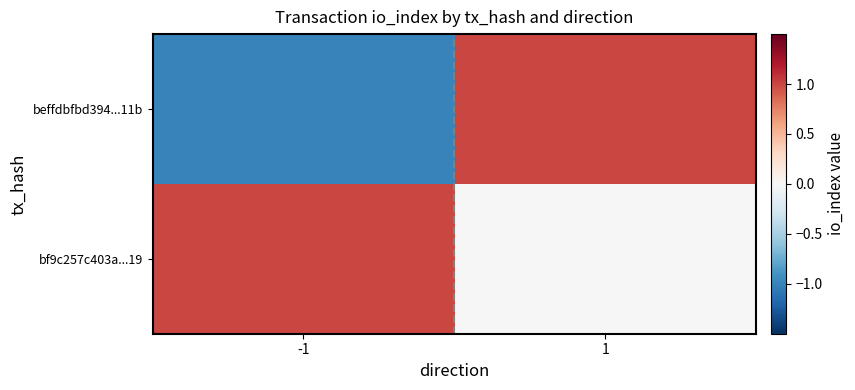

Reading left to right, transcribe all the data shown in this chart.

beffdbfbd394...11b: -1=-1	1=1
bf9c257c403a...19: -1=1	1=0